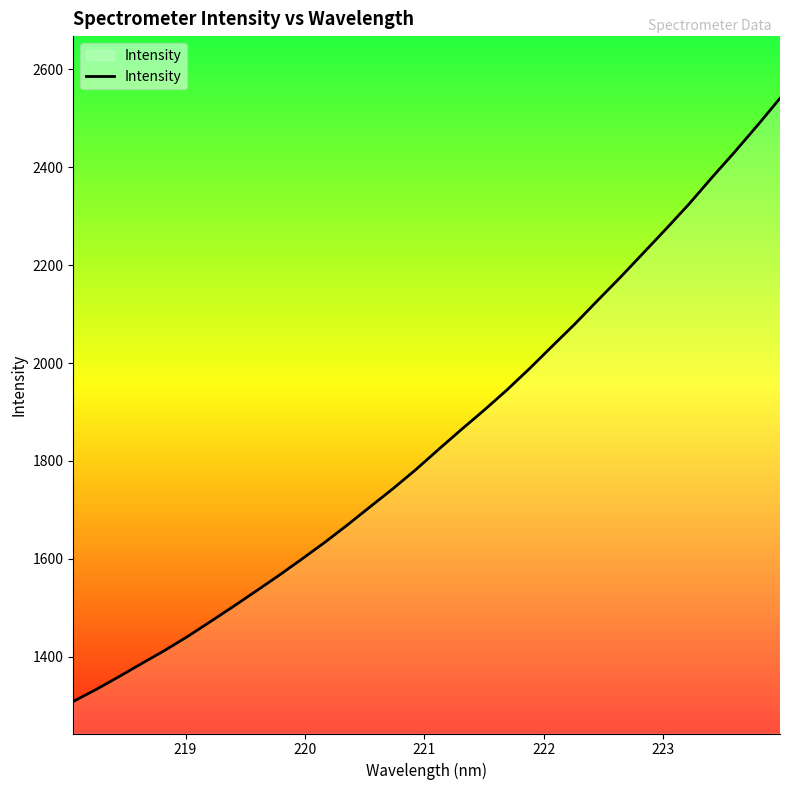

True or false: the data has more than 1 interior local peaks.

False